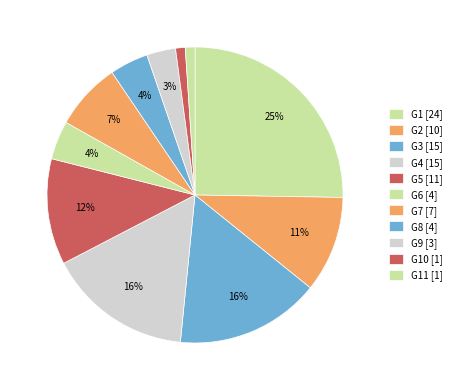

Is there any slice that represents more than half of the pie?

No